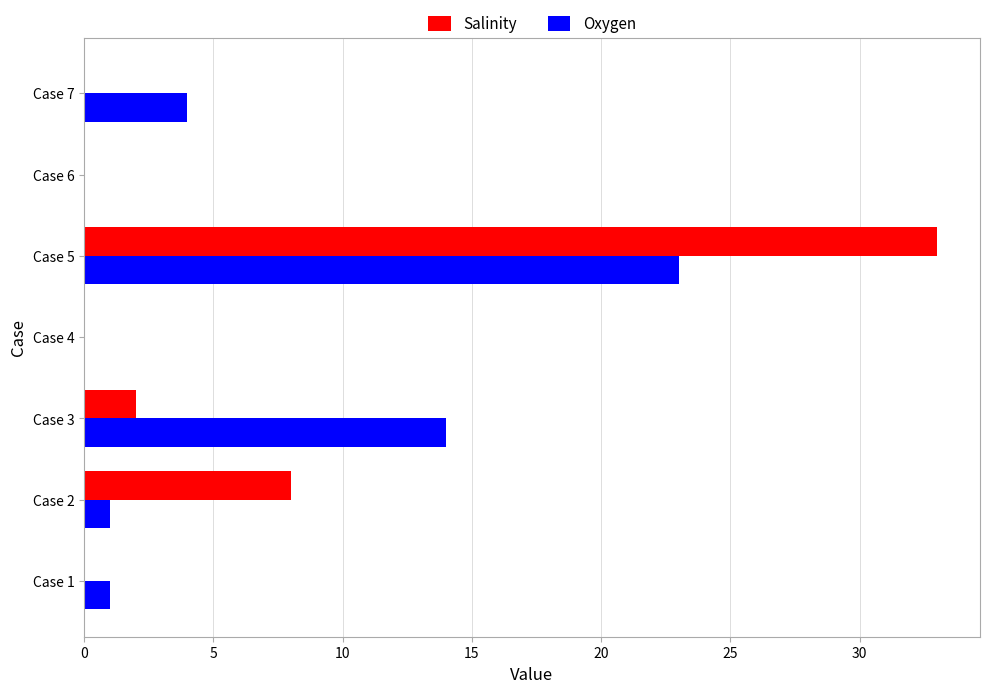

At which category is the sum across all series the highest?

Case 5